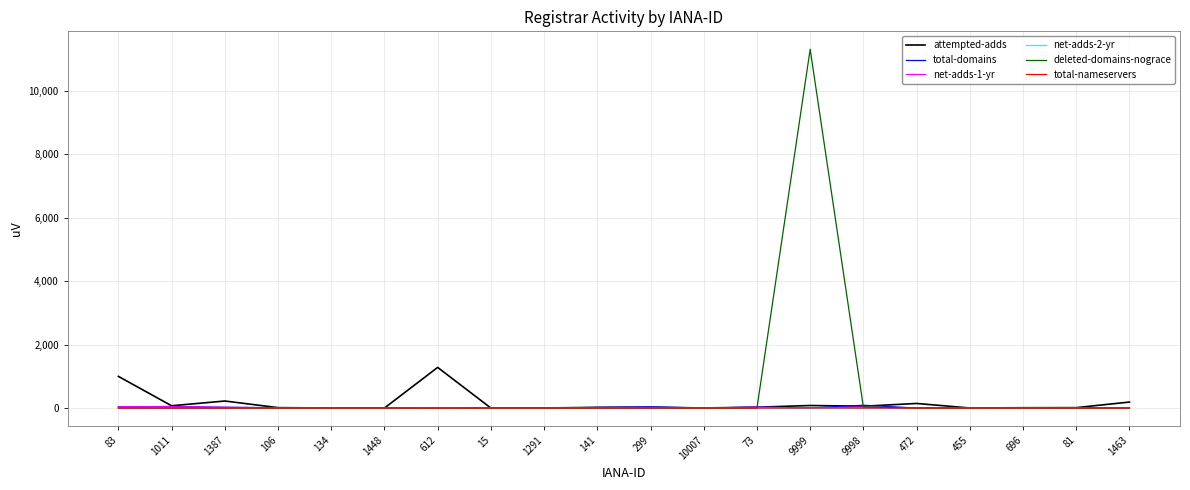

Which label corresponds to the largest value in the chart?

9999